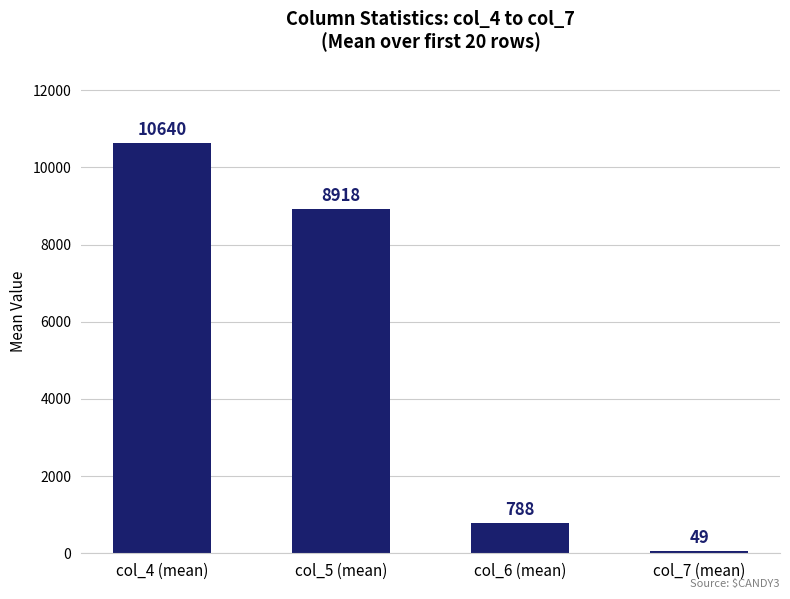

What is the difference between the second highest and minimum values?

8869